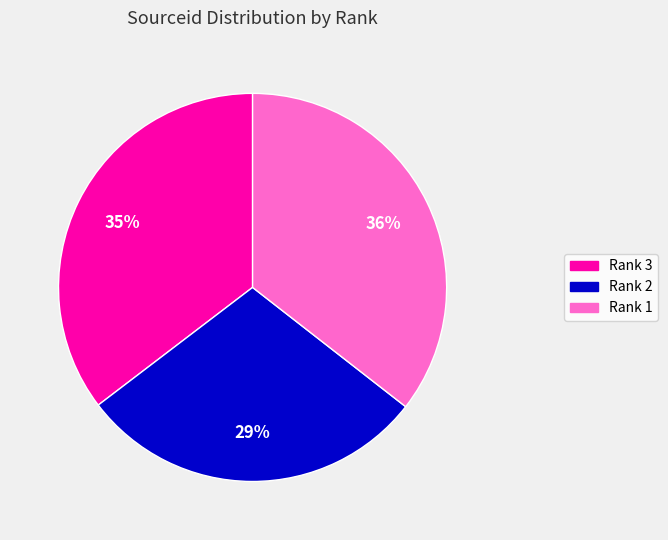

How many segments does this pie chart have?

3